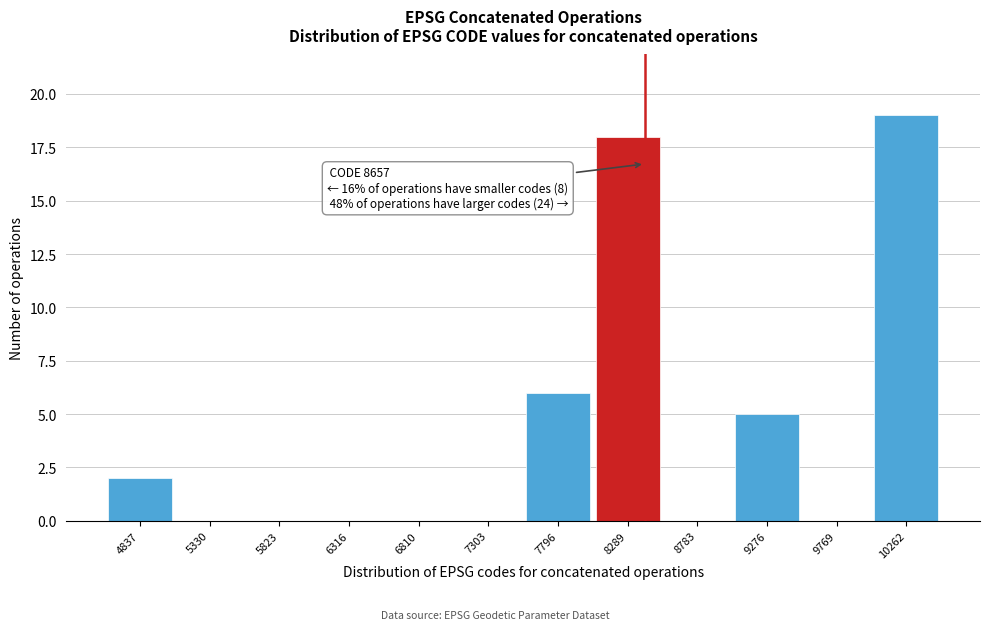

Reading left to right, what are all the values shown in this chart?

4837=2	5330=0	5823=0	6316=0	6810=0	7303=0	7796=6	8289=18	8783=0	9276=5	9769=0	10262=19